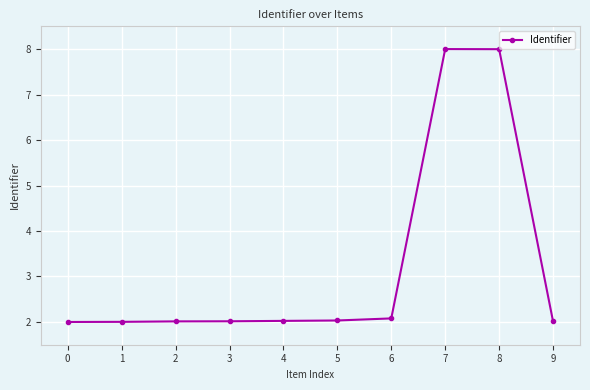

How many distinct data groups are displayed?

1